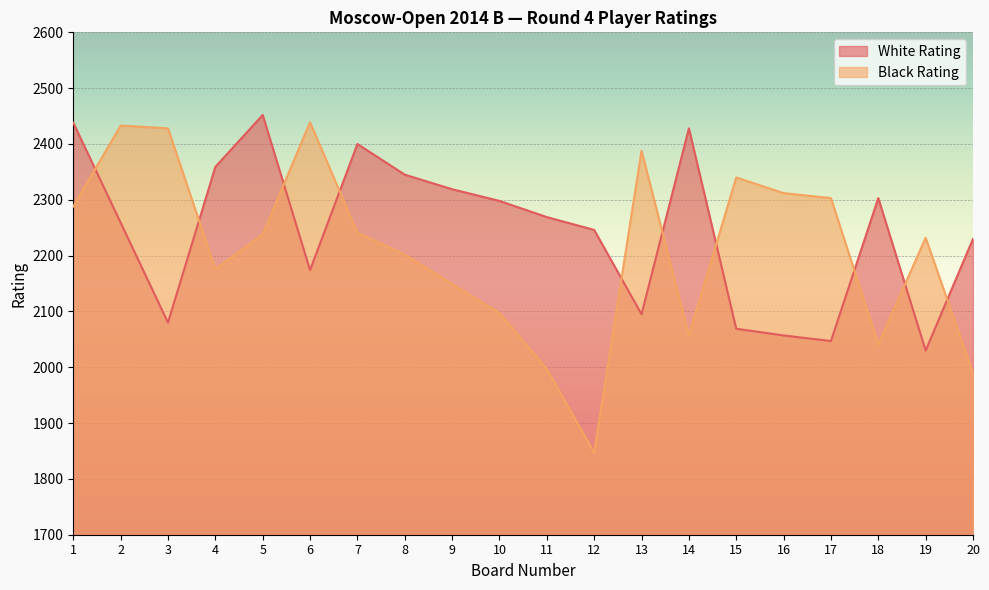

How many interior local valleys does the White Rating series have?

5